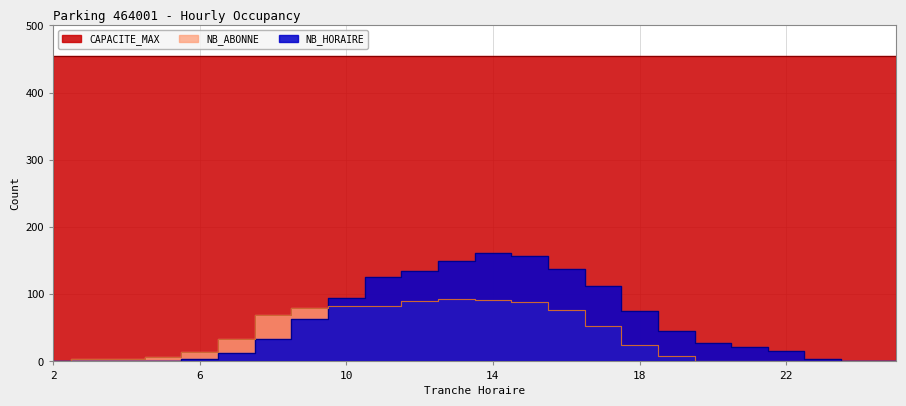

The value of NB_HORAIRE at 4 is 0. True or false?

True